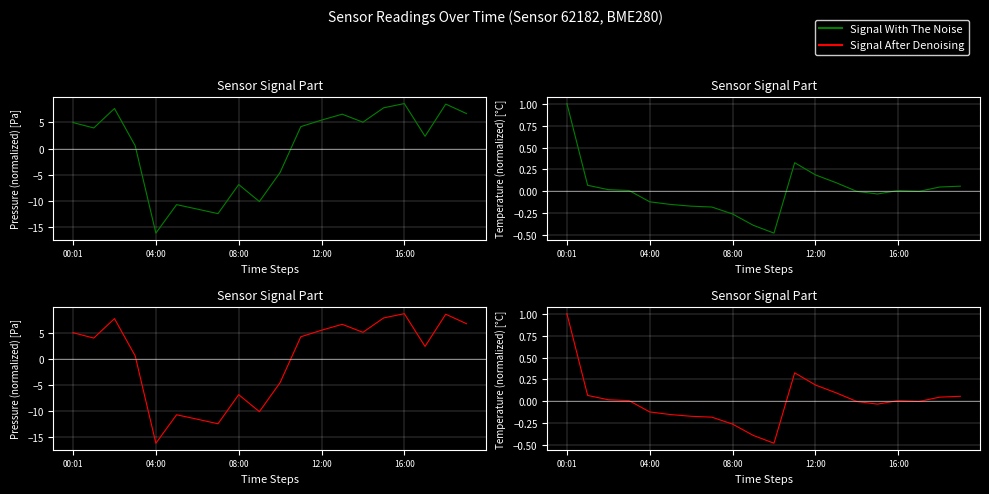

Does the chart display data point markers on the line(s)?

No